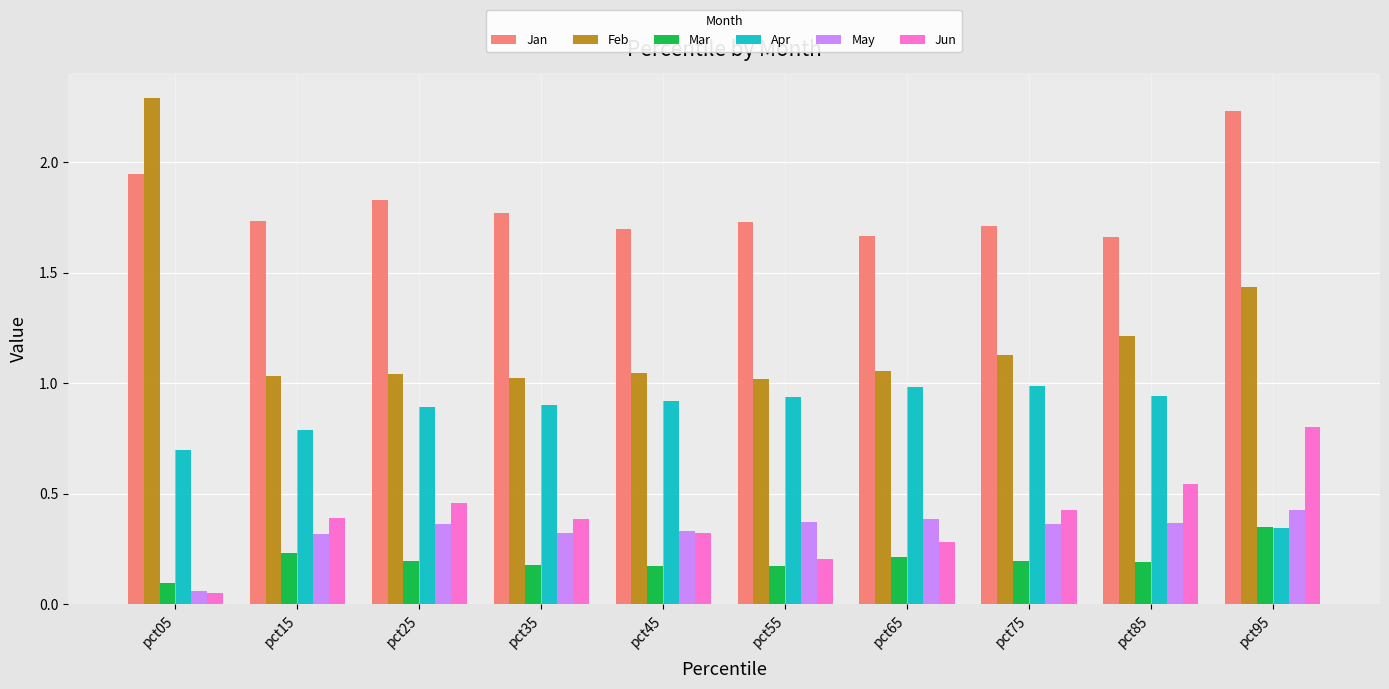

What is the sum of all May values?

3.3